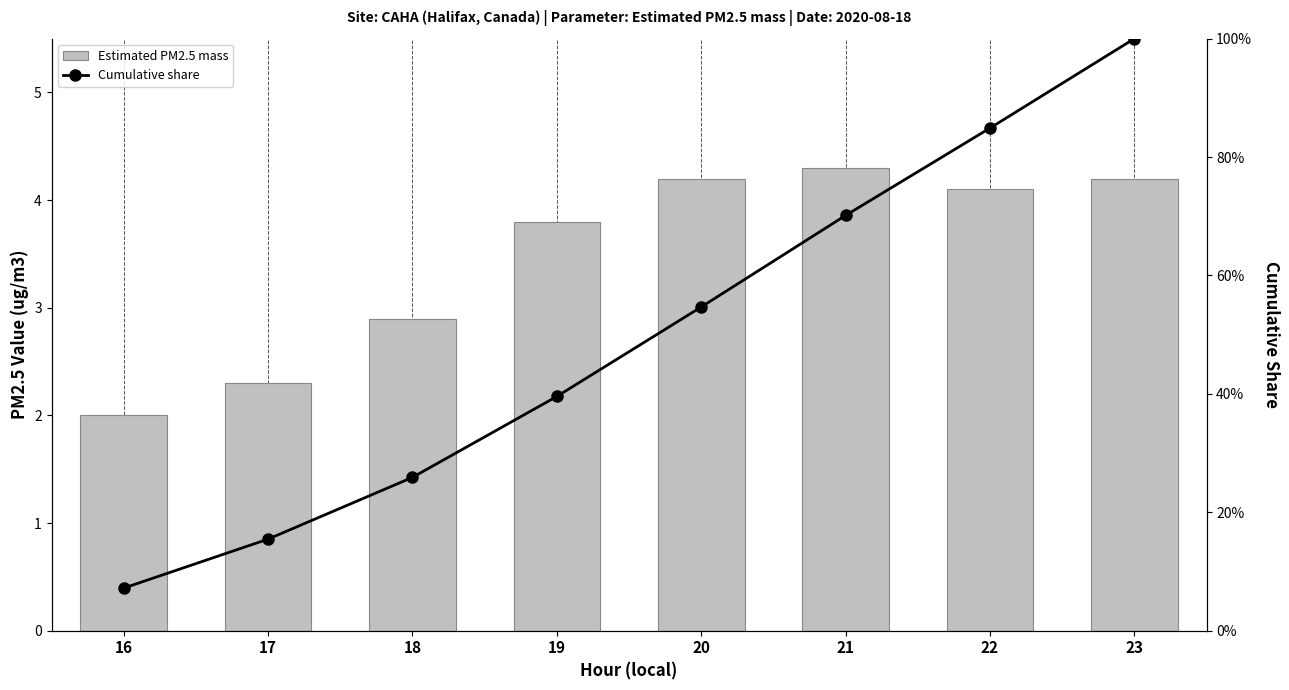

What is the difference between the highest and lowest values at 22?

3.3